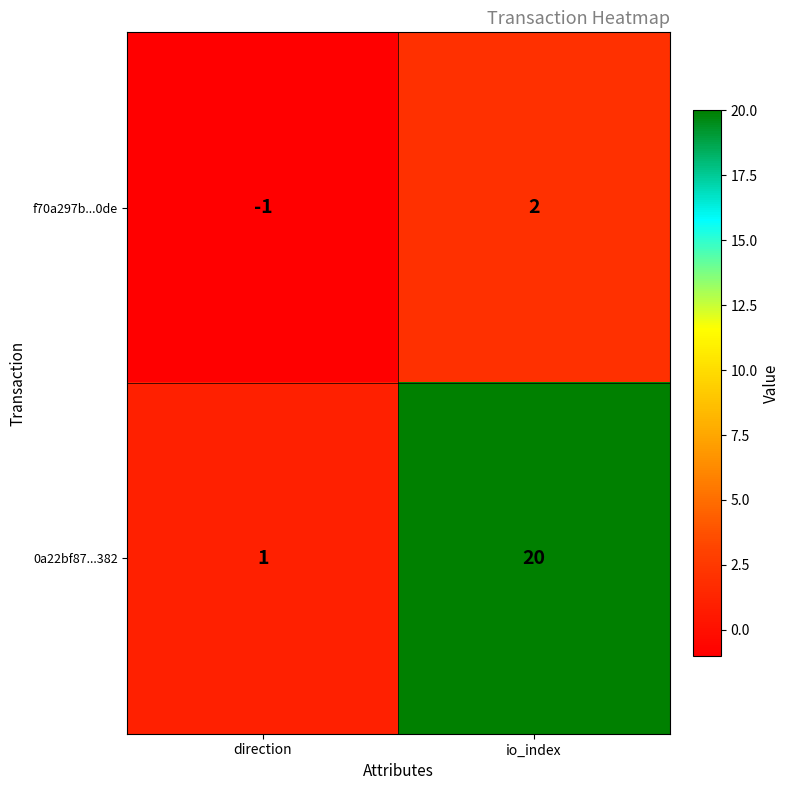

How many distinct data groups are displayed?

2